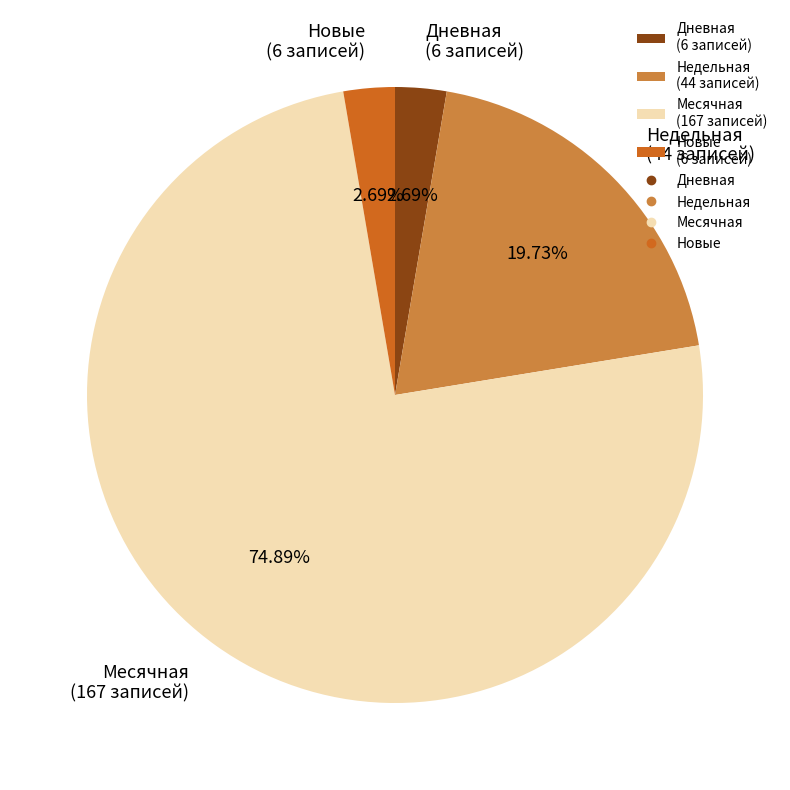

What is the ratio of the value at Новые (6 записей) to the value at Дневная (6 записей)?

1.0